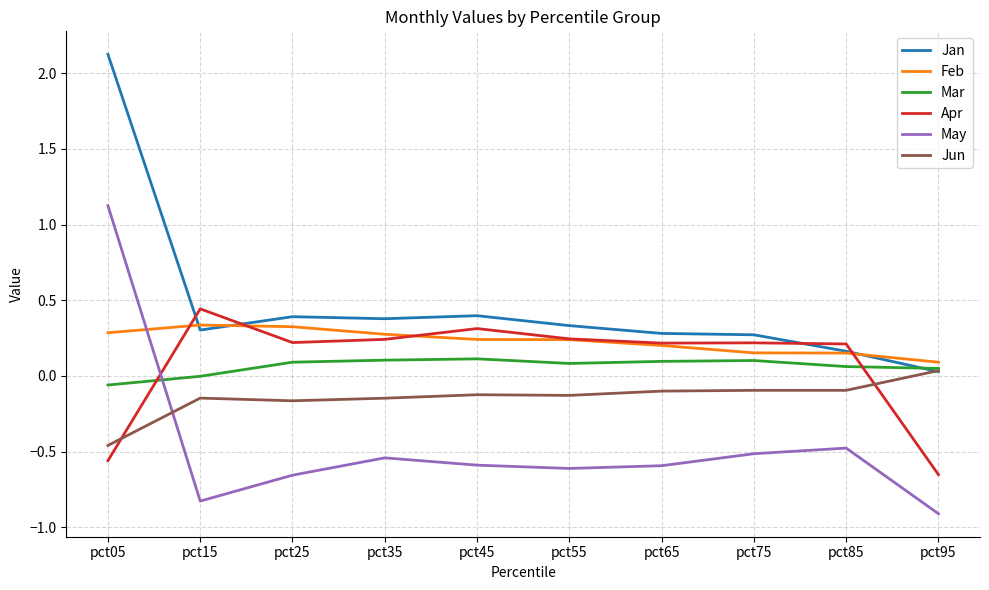

What is the lowest value of the May series?

-0.9